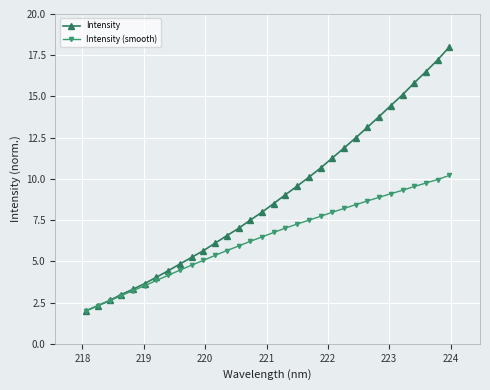

Which series has the largest range (max minus min)?

Intensity